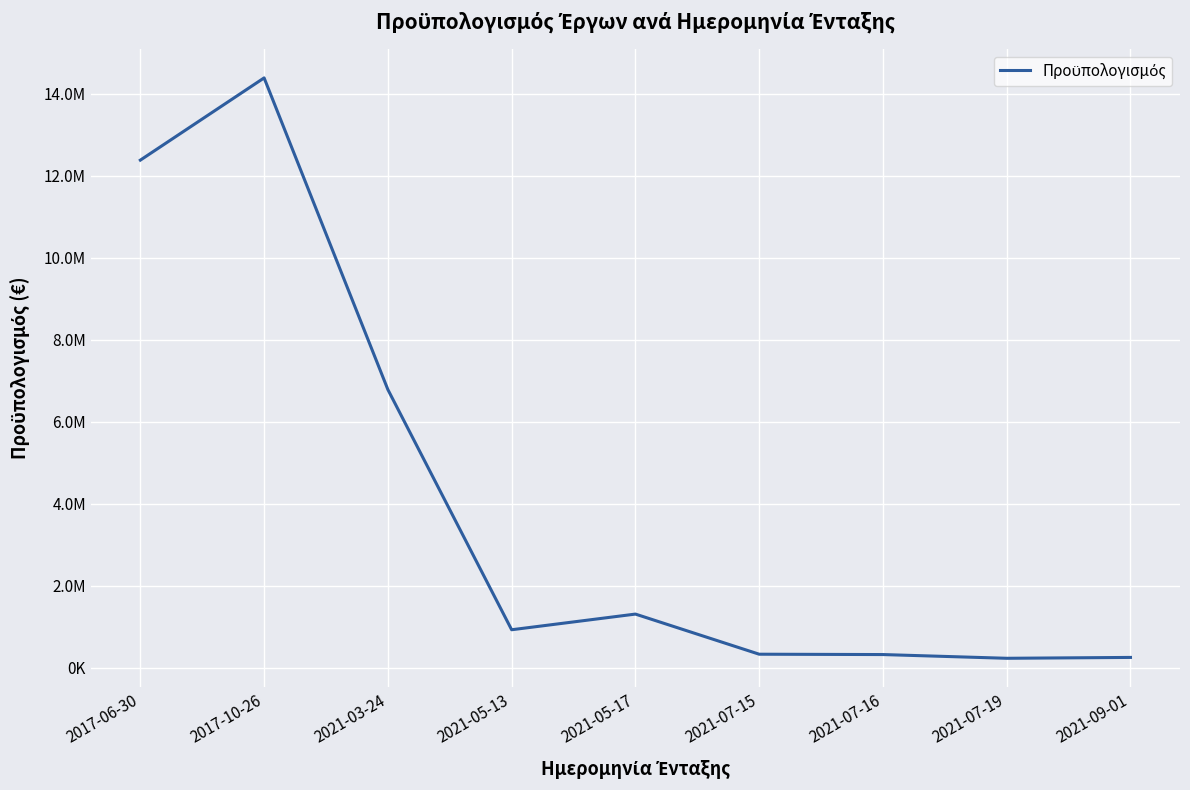

Does the chart have visible grid lines?

Yes